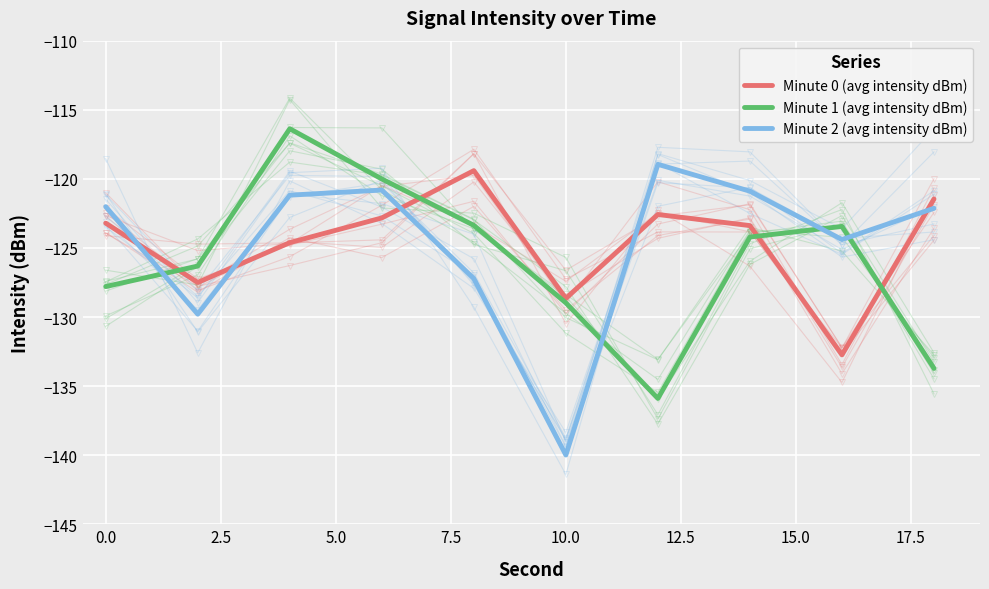

What is the difference between the Minute 0 (avg intensity dBm) values at 17.5 and 7.5?

13.3